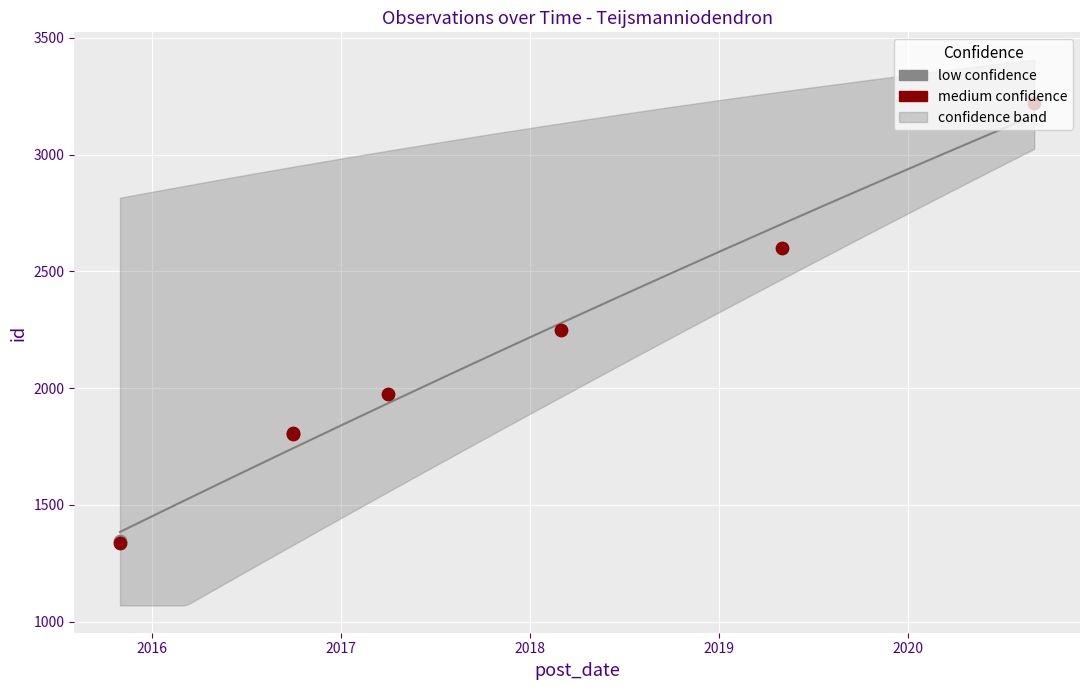

What is the change in value from 2017-03-24 to 2018-02-24?

+275